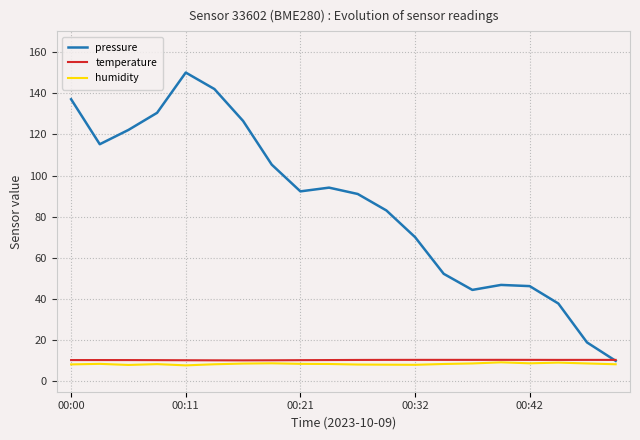

What is the minimum value for humidity?

7.8